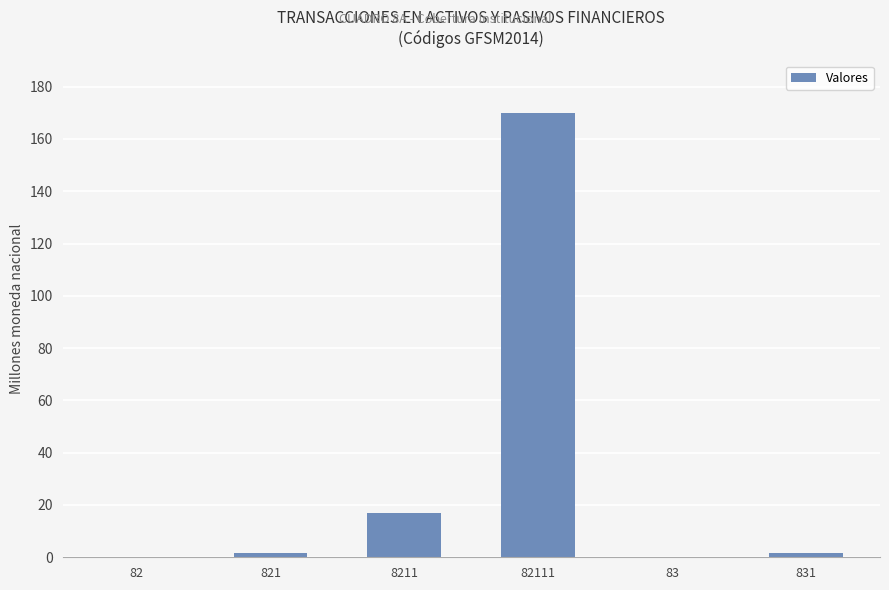

What is the change in value from 821 to 82111?

+168.3